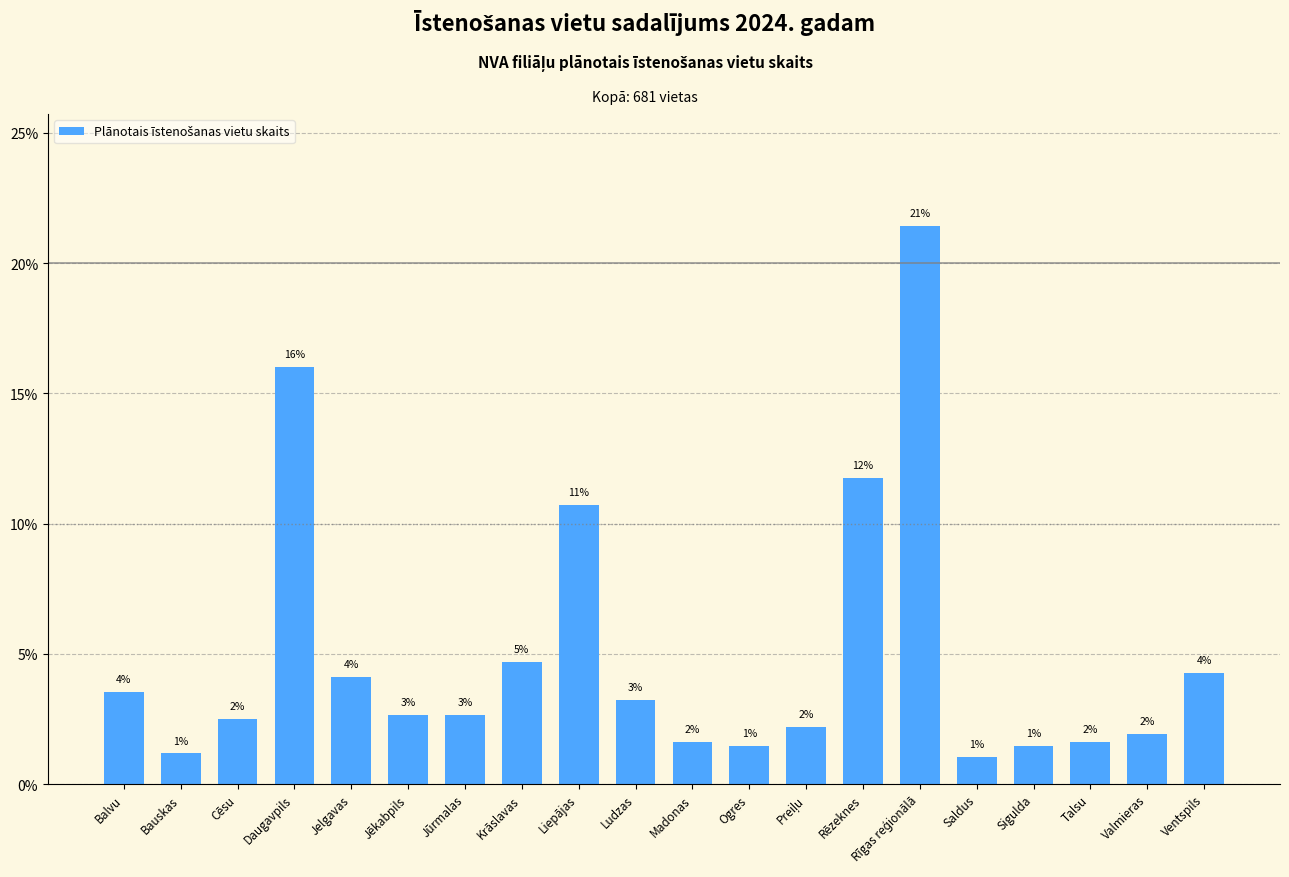

Rank the categories by value from highest to lowest.

Rīgas reģionālā, Daugavpils, Rēzeknes, Liepājas, Krāslavas, Ventspils, Jelgavas, Balvu, Ludzas, Jēkabpils, Jūrmalas, Cēsu, Preiļu, Valmieras, Madonas, Talsu, Ogres, Sigulda, Bauskas, Saldus